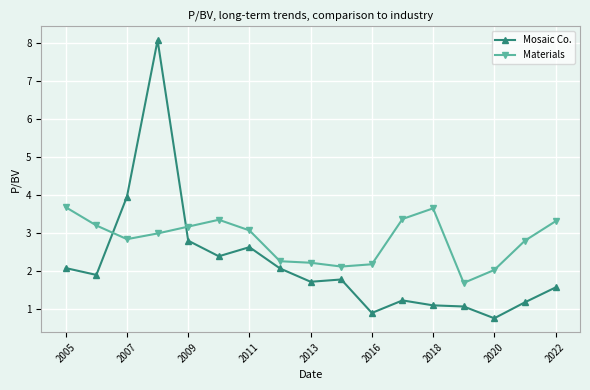

List the series in order of their peak value, highest first.

Mosaic Co., Materials